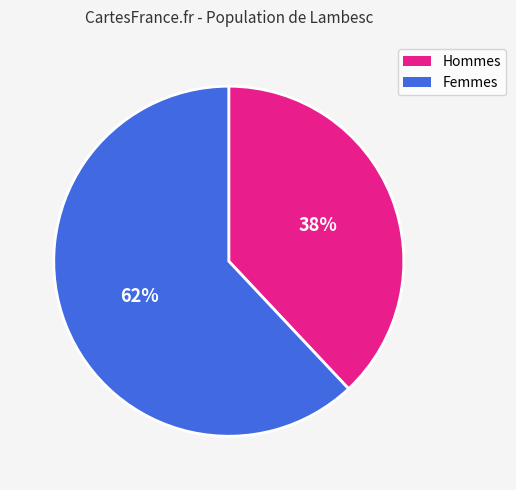

Does any single category account for the majority?

Yes